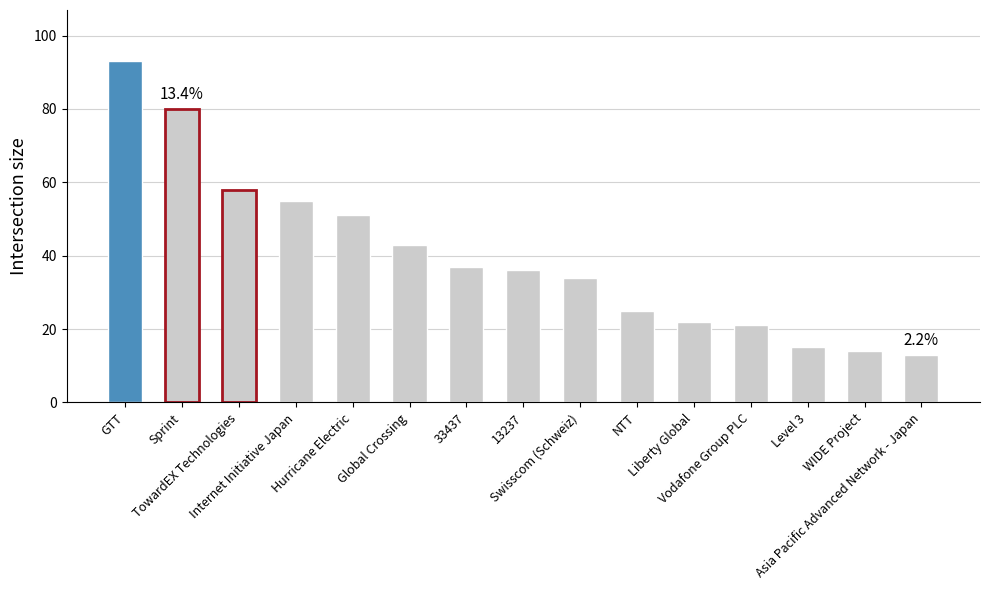

Does the chart contain stacked bars?

No